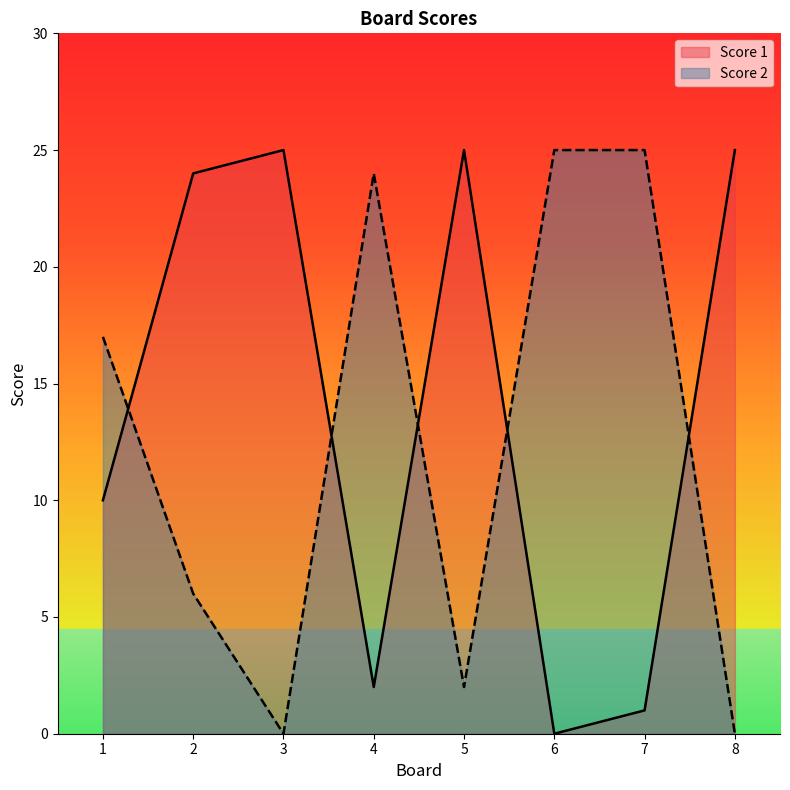

Reading left to right, extract all data points from this chart.

Score 1: 1=10	2=24	3=25	4=2	5=25	6=0	7=1	8=25
Score 2: 1=17	2=6	3=0	4=24	5=2	6=25	7=25	8=0